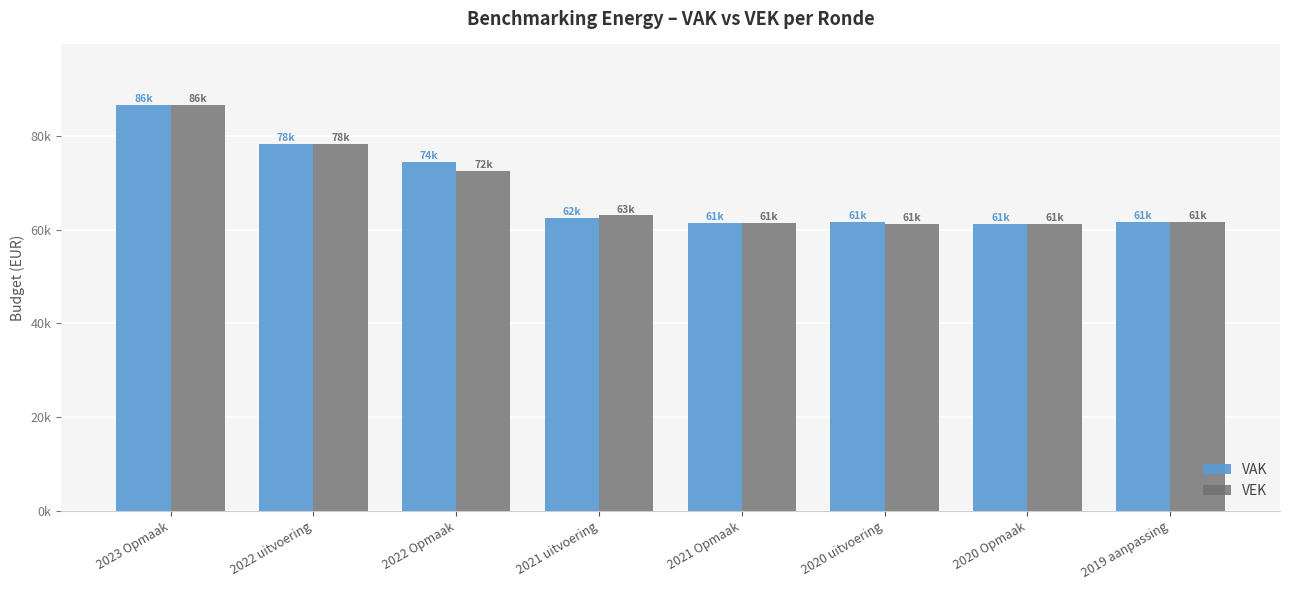

Which category has the highest value in the VEK series?

2023 Opmaak